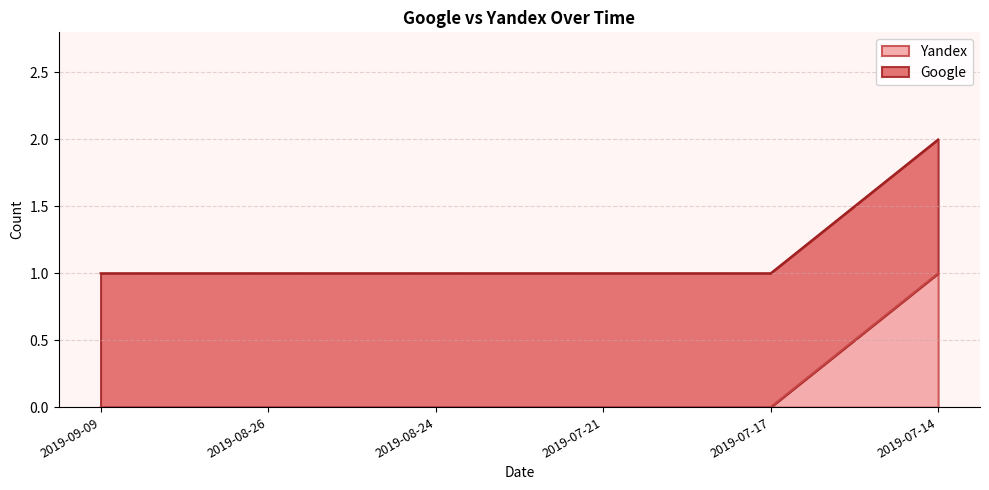

Does the chart display data point markers on the line(s)?

No